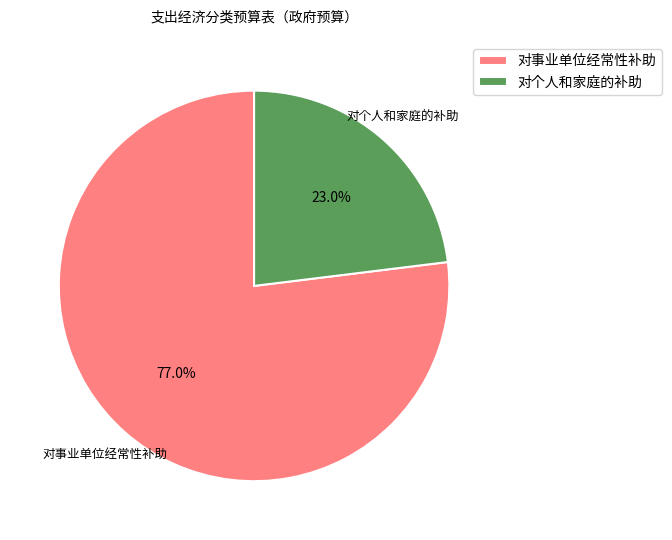

Which category has the biggest portion of the pie?

对事业单位经常性补助